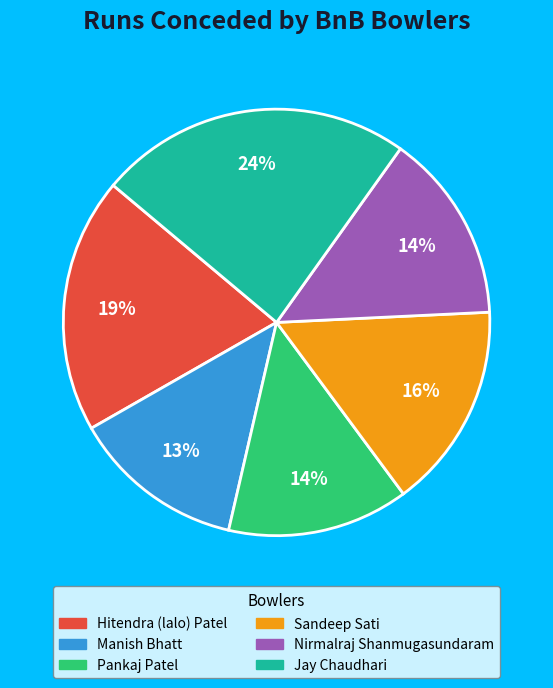

To the nearest percent, what is the average slice percentage?

17%